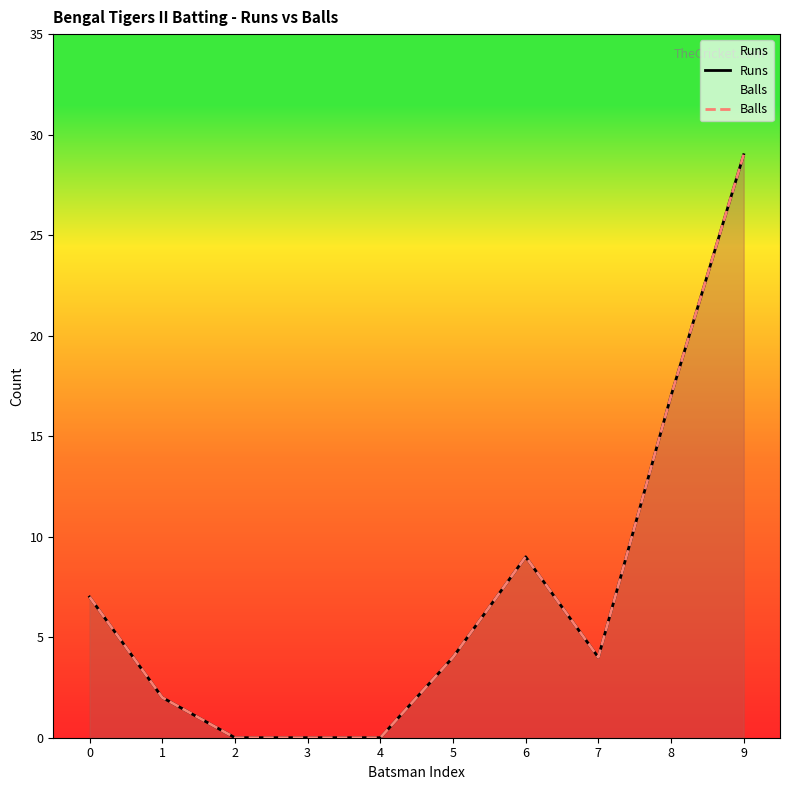

True or false: Runs and Balls cross at least once.

False